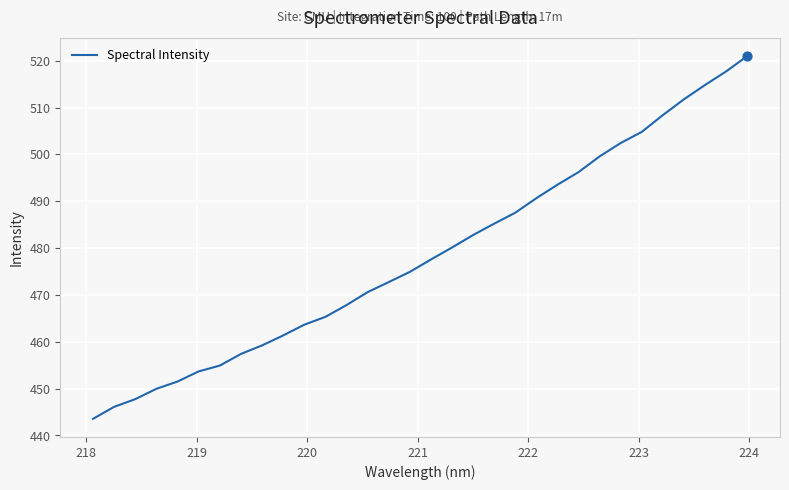

What is the greatest value displayed?

521.0